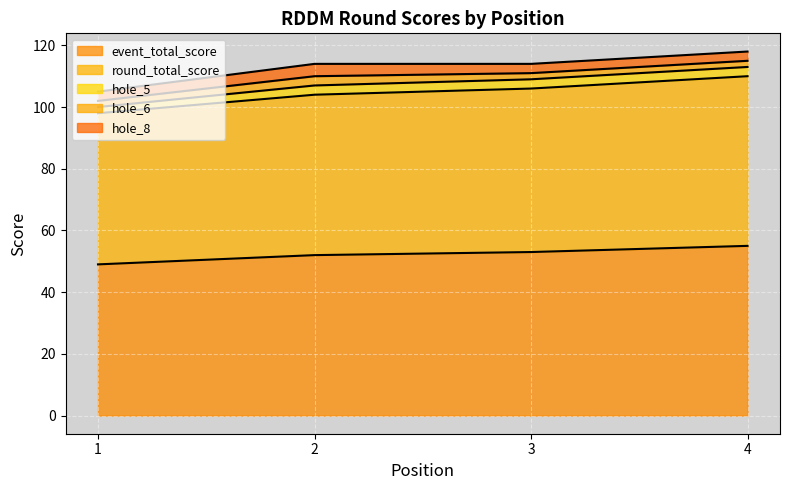

Between 1 and 4, which series saw the biggest shift?

event_total_score